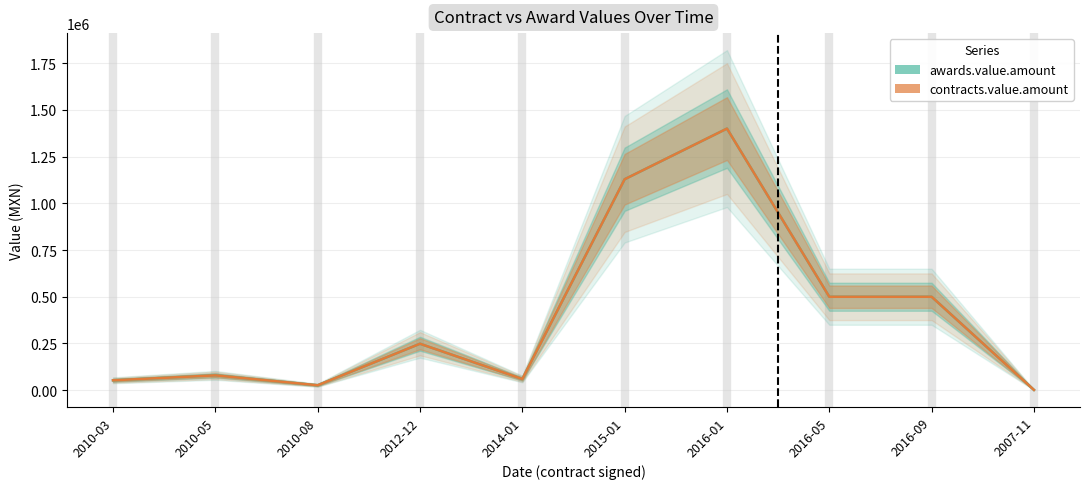

Is this an area chart (filled region under the line)?

No